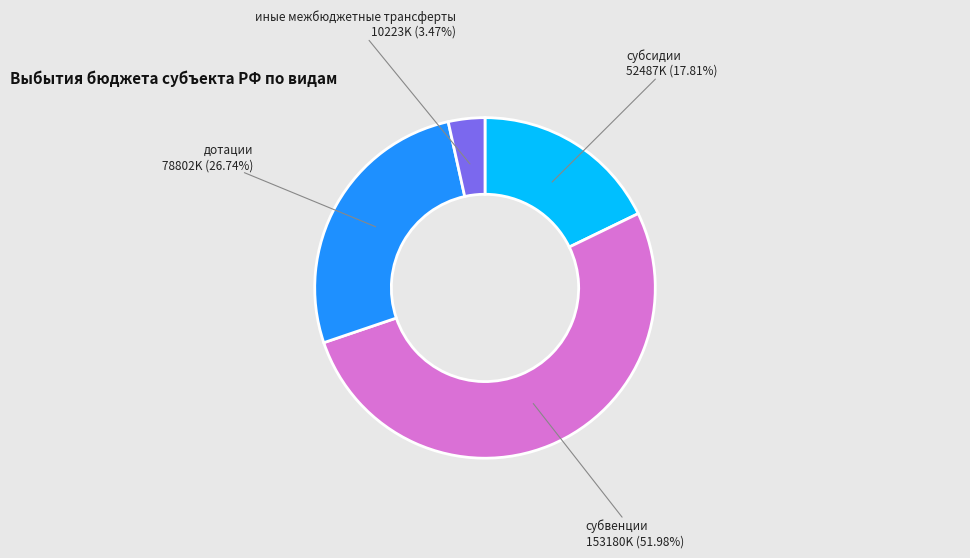

Does any single category account for the majority?

Yes